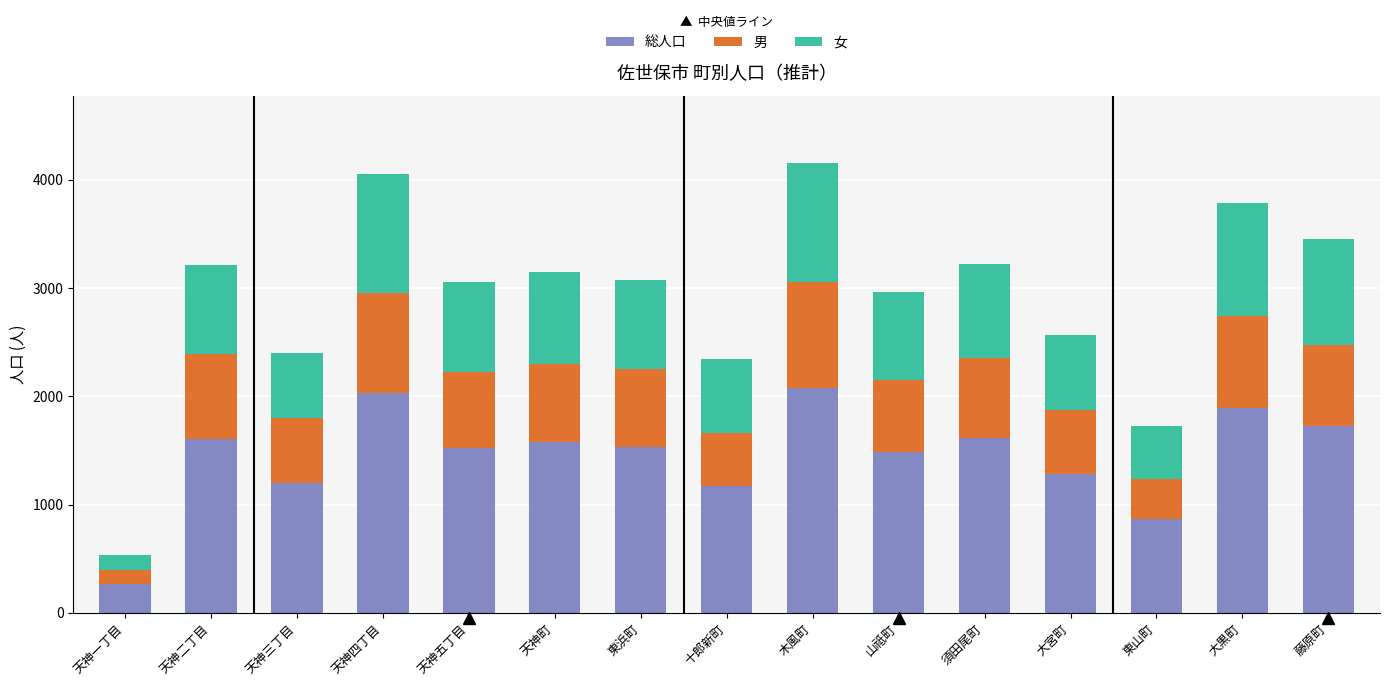

What is the difference between the 総人口 values at 山祗町 and 東山町?

618